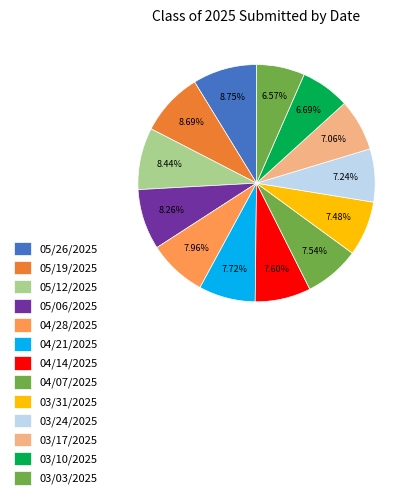

To the nearest percent, what is the combined percentage of 05/19/2025 and 04/28/2025?

17%